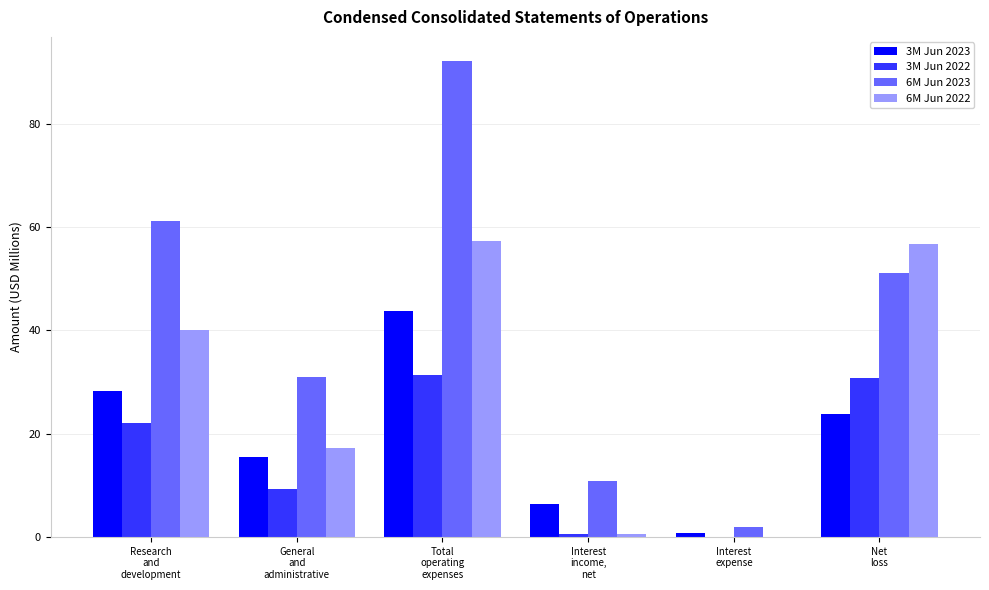

What is the maximum value shown in the chart?

92.2